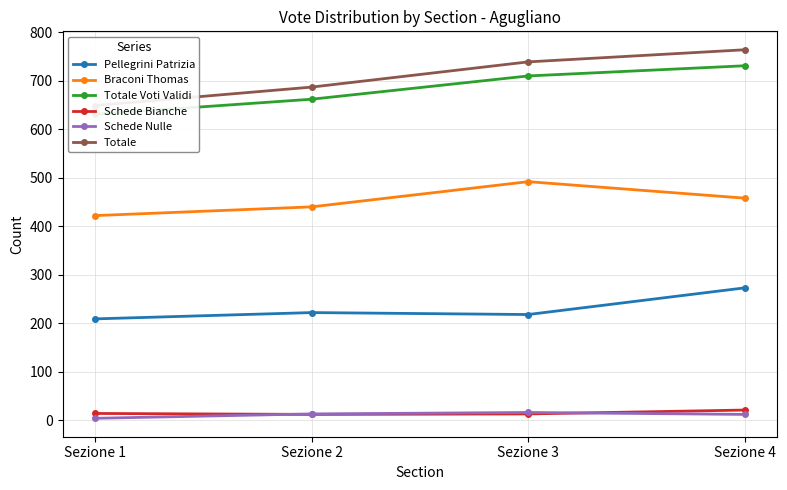

Reading left to right, list all the values displayed in this chart.

Pellegrini Patrizia: Sezione 1=209	Sezione 2=222	Sezione 3=218	Sezione 4=273
Braconi Thomas: Sezione 1=422	Sezione 2=440	Sezione 3=492	Sezione 4=458
Totale Voti Validi: Sezione 1=631	Sezione 2=662	Sezione 3=710	Sezione 4=731
Schede Bianche: Sezione 1=14	Sezione 2=12	Sezione 3=13	Sezione 4=21
Schede Nulle: Sezione 1=4	Sezione 2=13	Sezione 3=16	Sezione 4=12
Totale: Sezione 1=649	Sezione 2=687	Sezione 3=739	Sezione 4=764